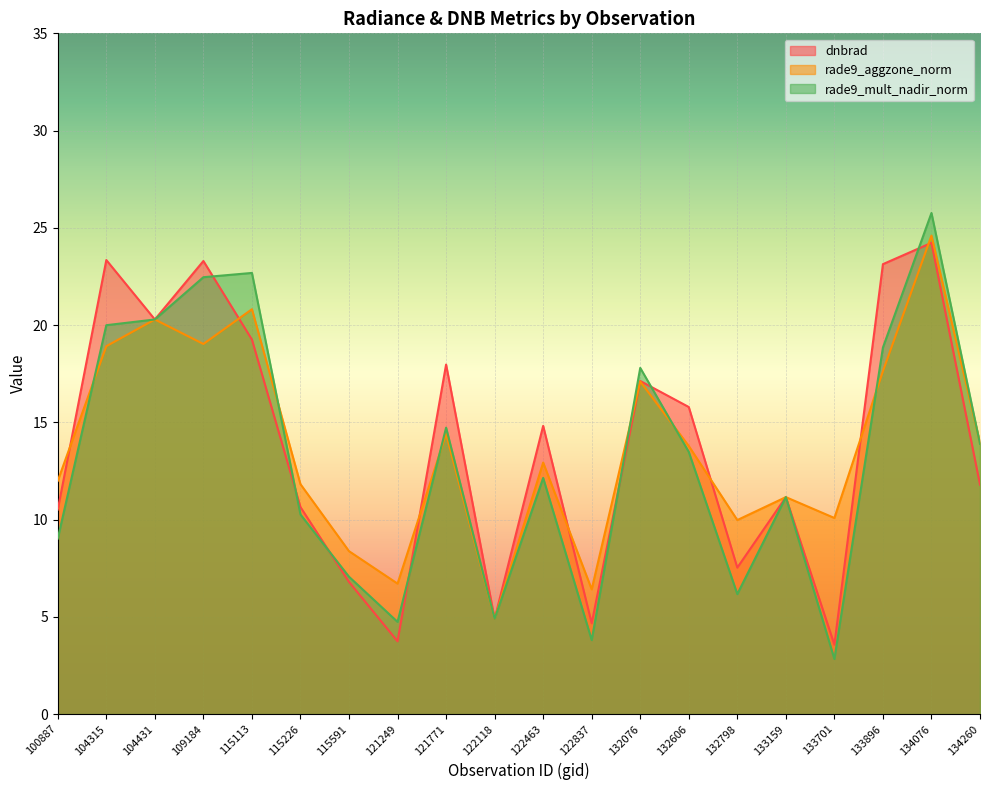

Reading left to right, transcribe all the data shown in this chart.

dnbrad: 100887=10.5	104315=23.3	104431=20.3	109184=23.3	115113=19.3	115226=10.6	115591=6.8	121249=3.7	121771=18.0	122118=4.9	122463=14.8	122837=4.7	132076=17.1	132606=15.8	132798=7.5	133159=11.2	133701=3.6	133896=23.1	134076=24.2	134260=11.8
rade9_aggzone_norm: 100887=12.0	104315=18.9	104431=20.3	109184=19.0	115113=20.8	115226=11.8	115591=8.4	121249=6.7	121771=14.4	122118=4.9	122463=12.9	122837=6.4	132076=17.1	132606=13.8	132798=10.0	133159=11.2	133701=10.1	133896=17.6	134076=24.6	134260=13.9
rade9_mult_nadir_norm: 100887=9.0	104315=20.0	104431=20.3	109184=22.5	115113=22.7	115226=10.3	115591=7.1	121249=4.7	121771=14.7	122118=4.9	122463=12.1	122837=3.8	132076=17.8	132606=13.5	132798=6.2	133159=11.2	133701=2.8	133896=18.8	134076=25.8	134260=13.9